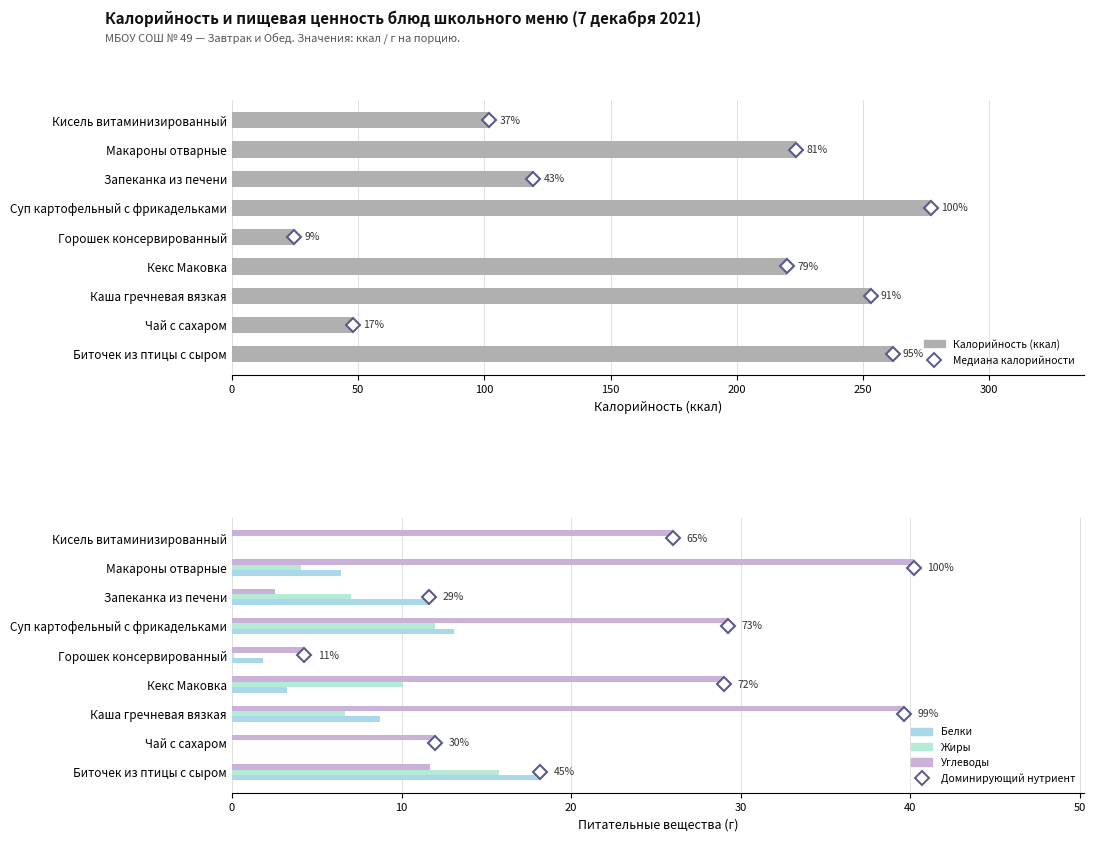

What is the minimum value for Углеводы?

2.5